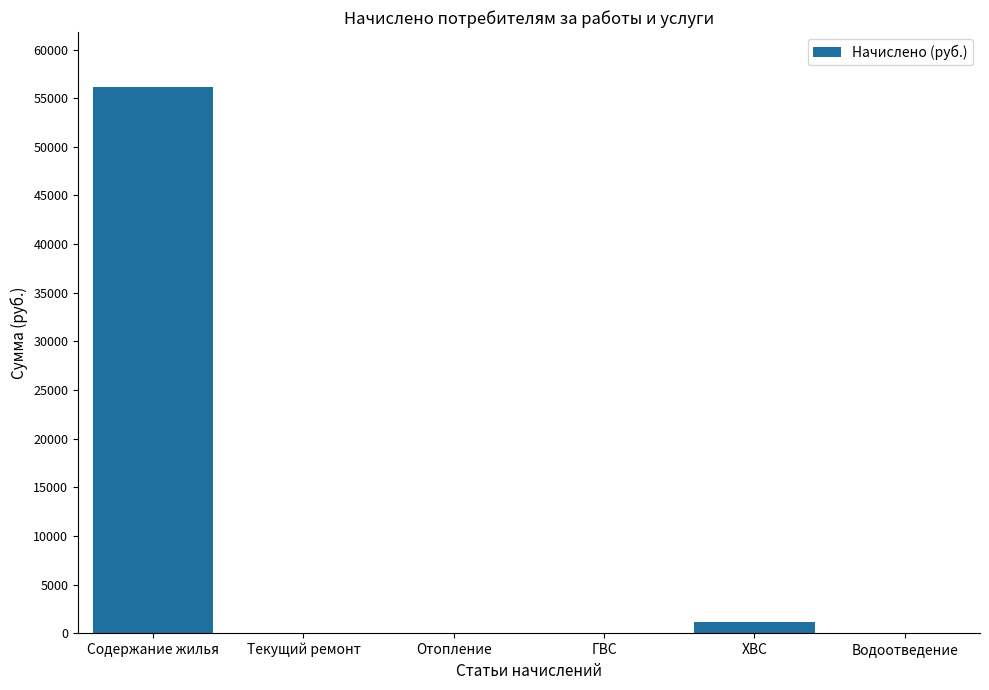

Between Содержание жилья and Отопление, which is larger?

Содержание жилья